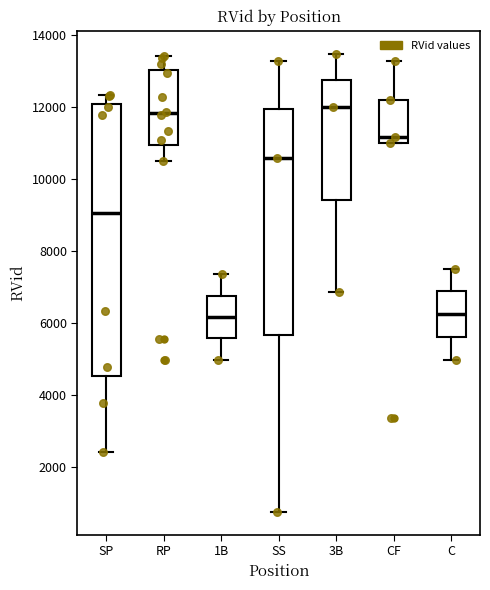

Reading left to right, read every box against the y-axis: the position of its median line, the range the box covers, and the ends of its whiskers. The values are not printed on the chart, so give them approximately, as read against the axis.

SP: median 9000, box 4600 to 12000, whiskers 2400 to 12400
RP: median 11800, box 11000 to 13000, whiskers 10600 to 13400
1B: median 6200, box 5600 to 6800, whiskers 5000 to 7400
SS: median 10600, box 5600 to 12000, whiskers 800 to 13200
3B: median 12000, box 9400 to 12800, whiskers 6800 to 13400
CF: median 11200, box 11000 to 12200, whiskers 11000 to 13200
C: median 6200, box 5600 to 6800, whiskers 5000 to 7600